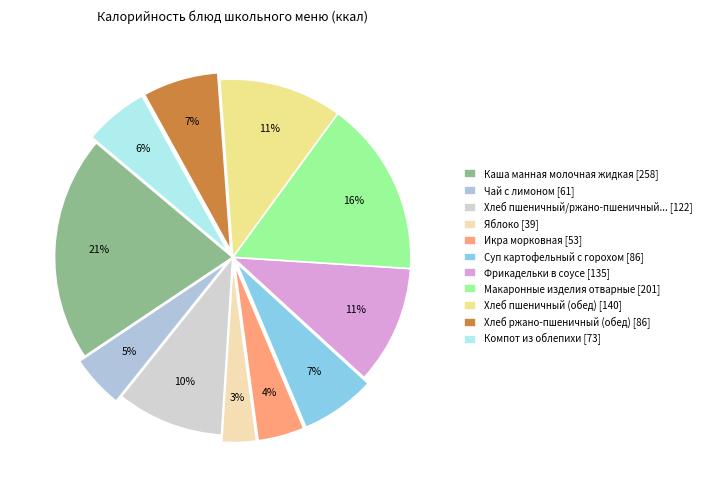

How many segments does this pie chart have?

11